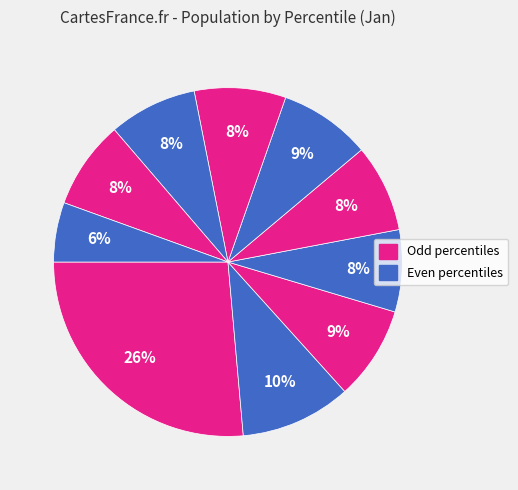

Which slice is the smallest?

pct95